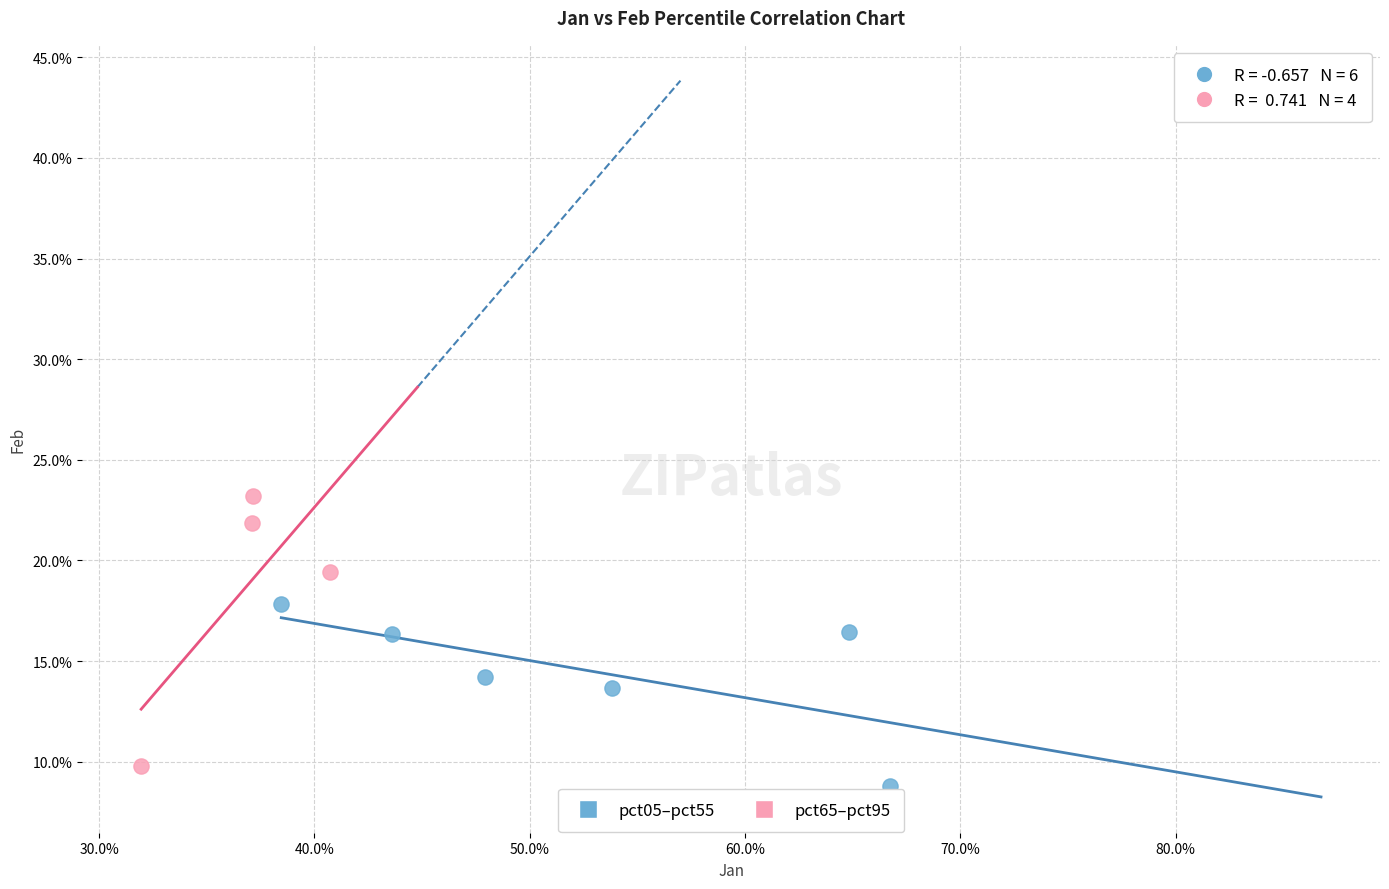

Which series reaches the maximum Y coordinate?

pct65–pct95